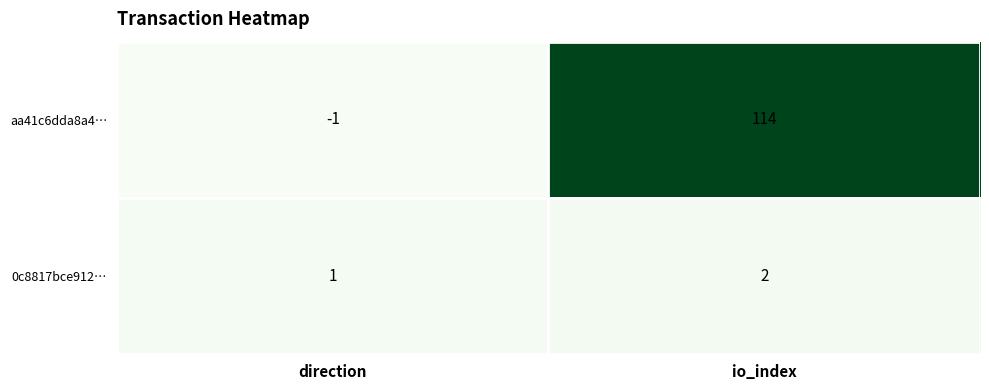

Is the value of aa41c6dda8a4… at direction greater than the value of 0c8817bce912… at io_index?

No